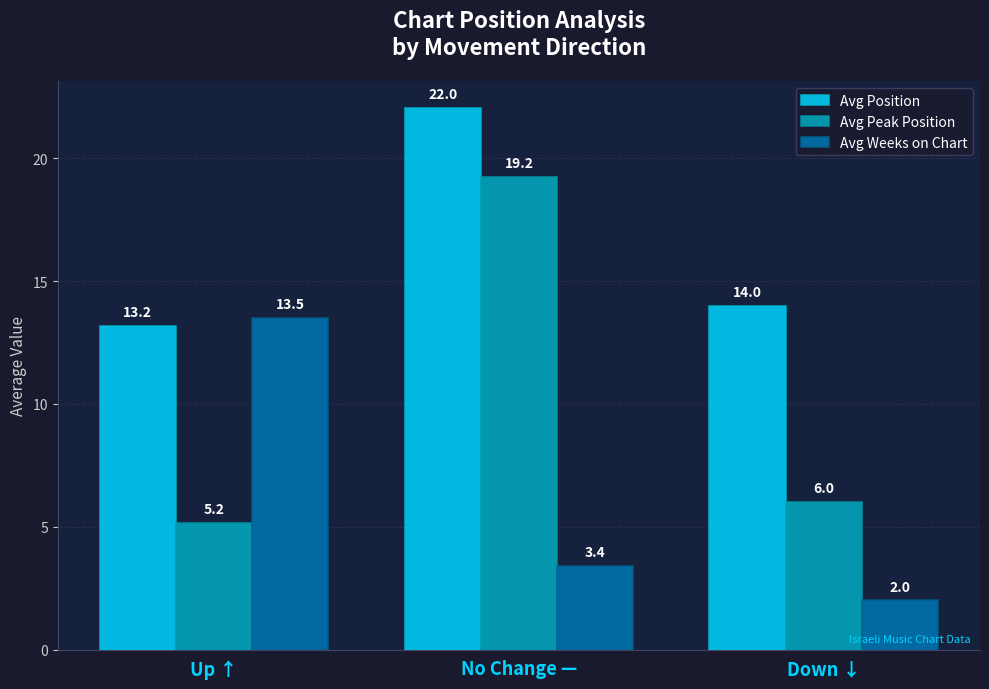

True or false: Avg Weeks on Chart has a value of 0.7 at Down ↓.

False